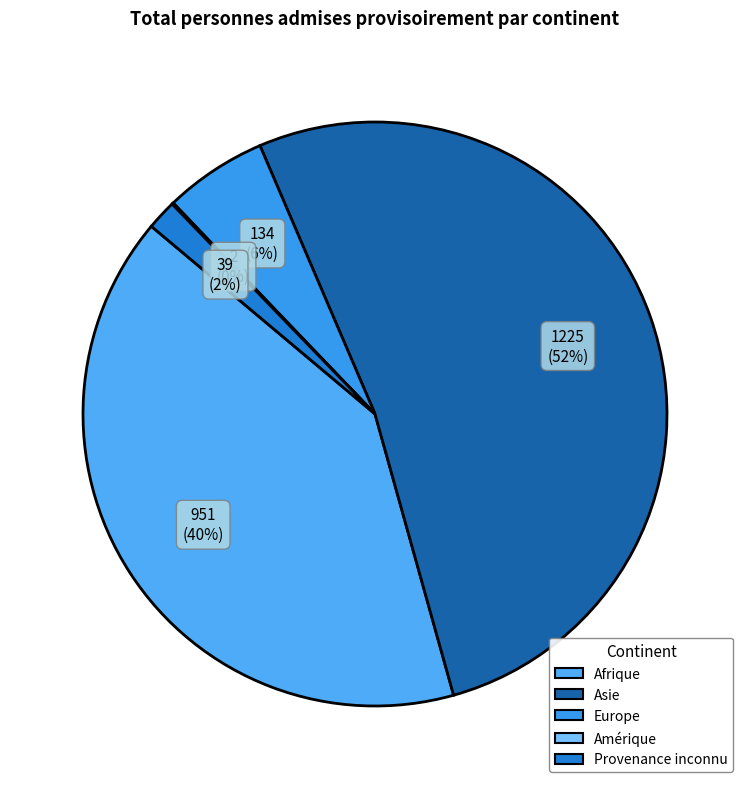

Does Afrique account for over 50% of the chart?

No